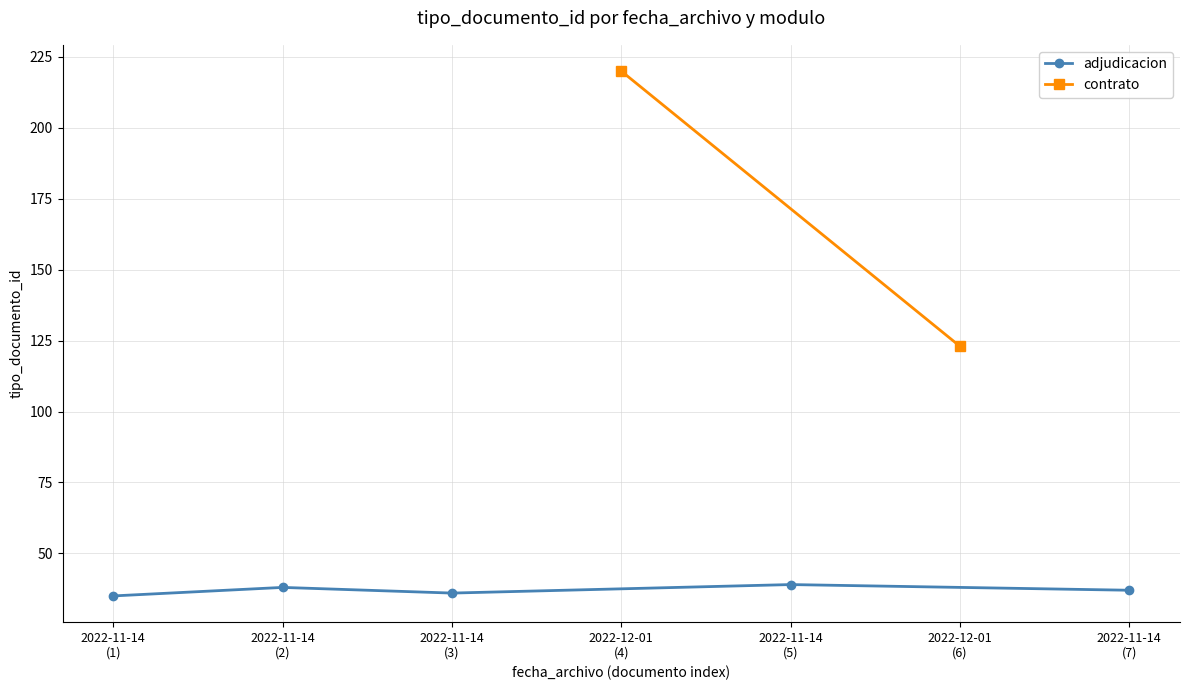

Approximately how many times larger is the value at 2022-11-14
(3) compared to 2022-11-14
(2)?

0.9